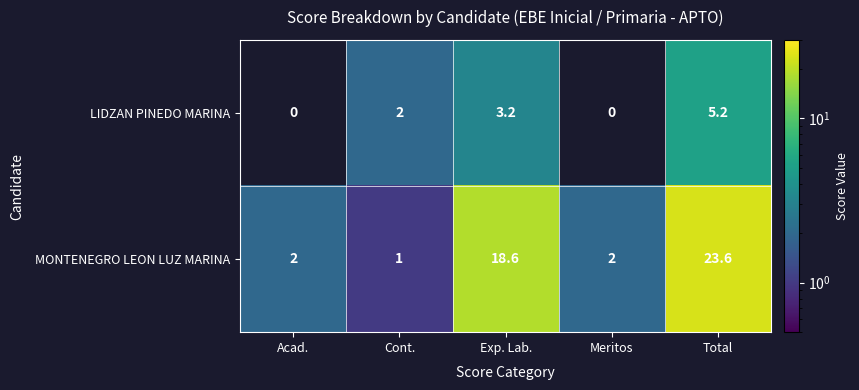

The value of LIDZAN PINEDO MARINA at Acad. is 0.0. True or false?

True